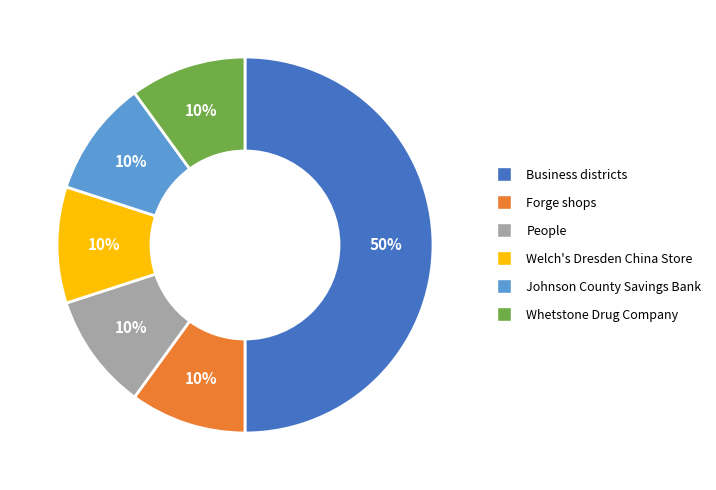

Approximately how many times larger is the value at Forge shops compared to Welch's Dresden China Store?

1.0